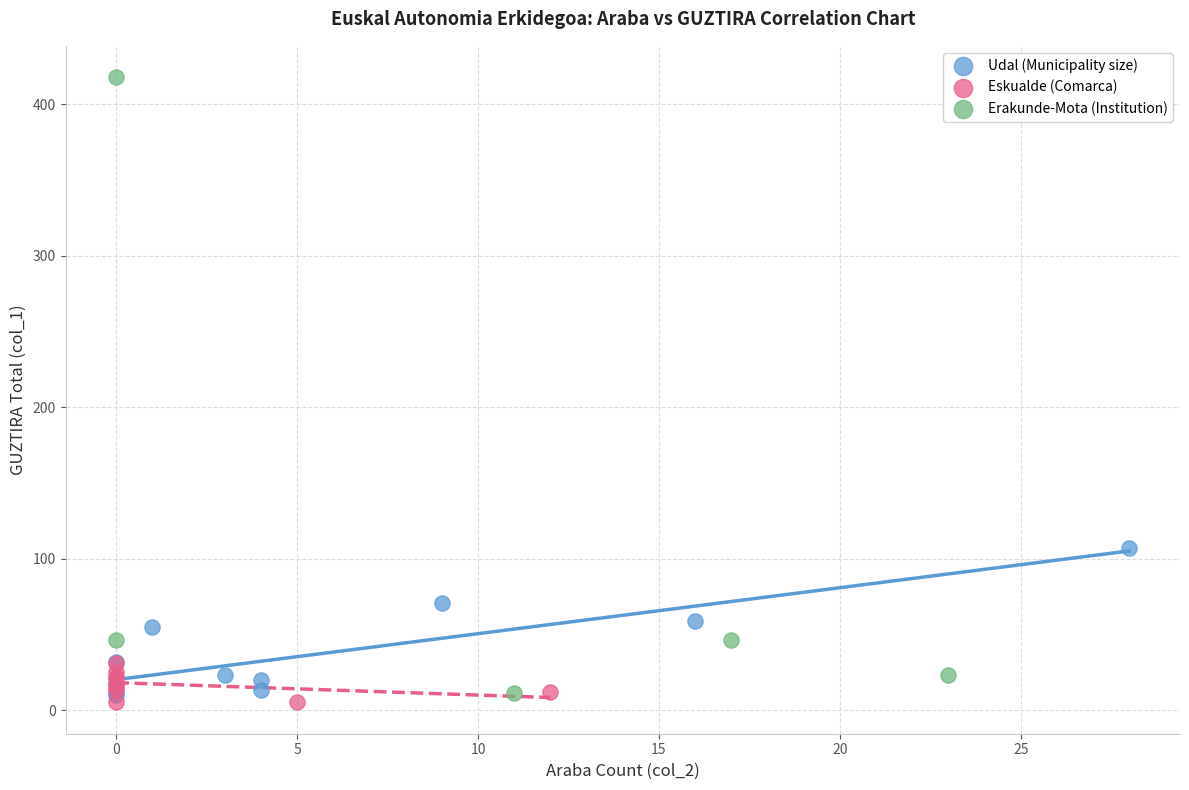

Which series contains the highest Y value?

Erakunde-Mota (Institution)